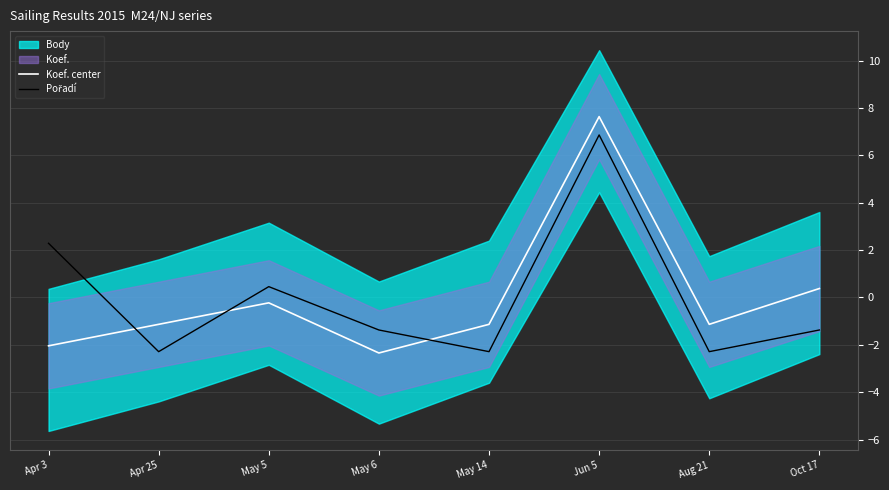

After their last crossing, which series has the higher values: Pořadí or Koef. center?

Koef. center